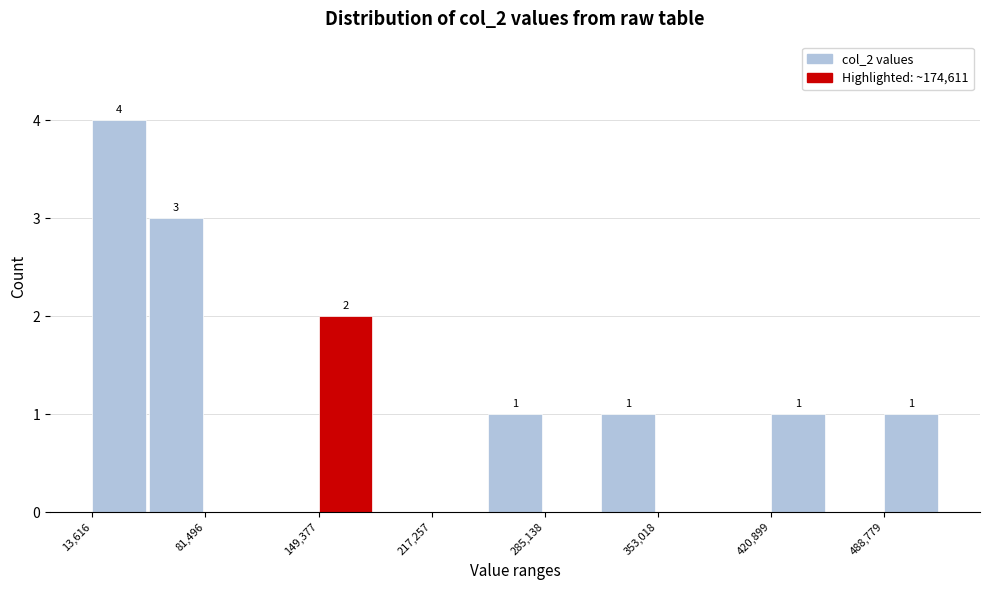

Around what value on the x-axis is the tallest bar? Give the approximate position of its centre, as read against the axis.

30000